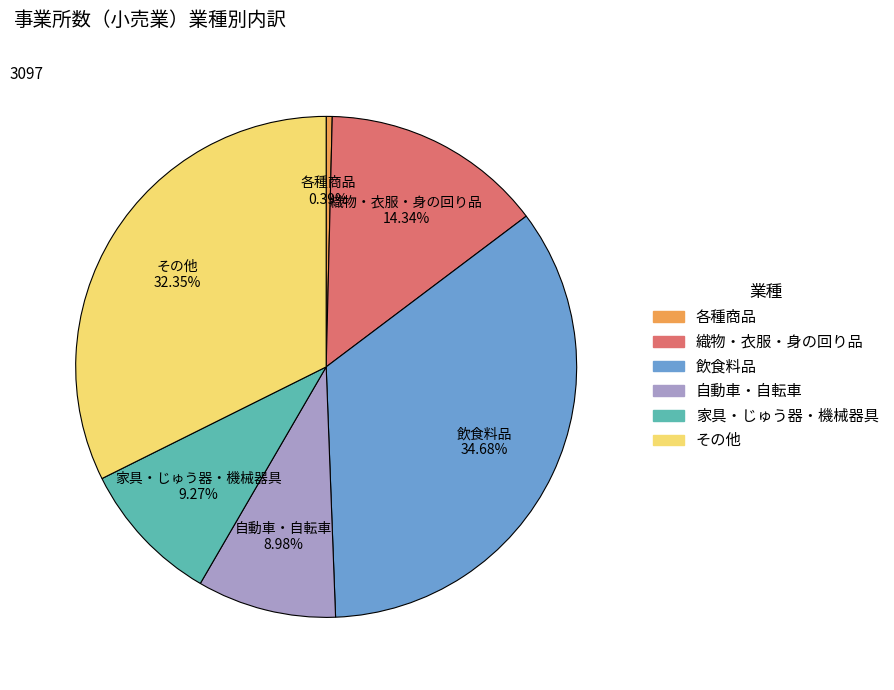

Do 各種商品 and 飲食料品 together represent more than half of the pie?

No